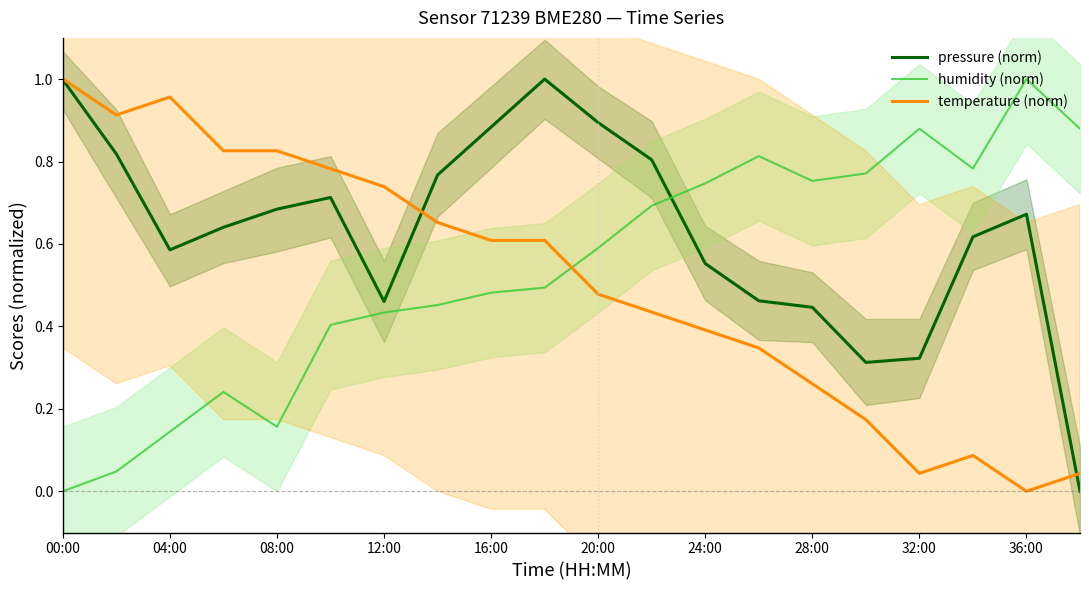

What is the total value across all series at 13?

1.6